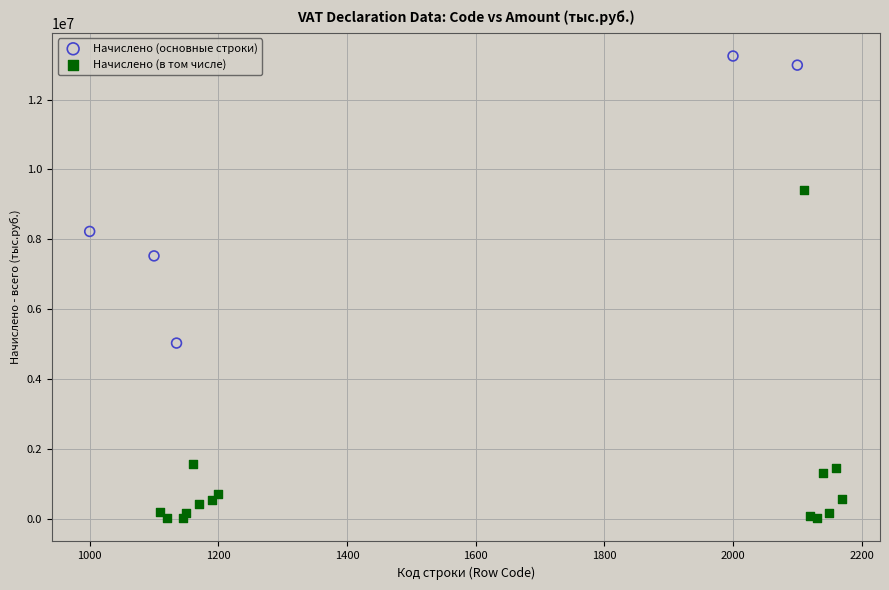

Which series has the widest spread of Y values?

Начислено (в том числе)